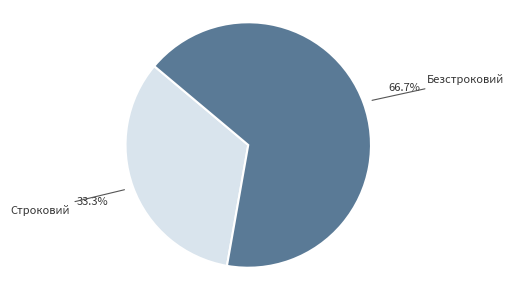

Is there any slice that represents more than half of the pie?

Yes